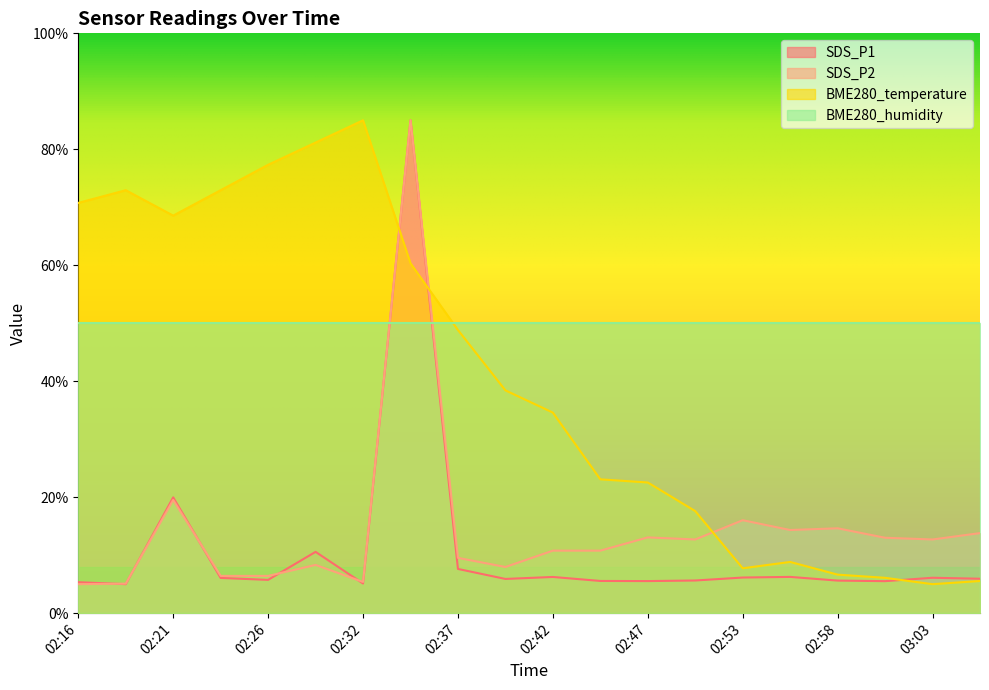

At which label does SDS_P1 reach its peak?

02:34